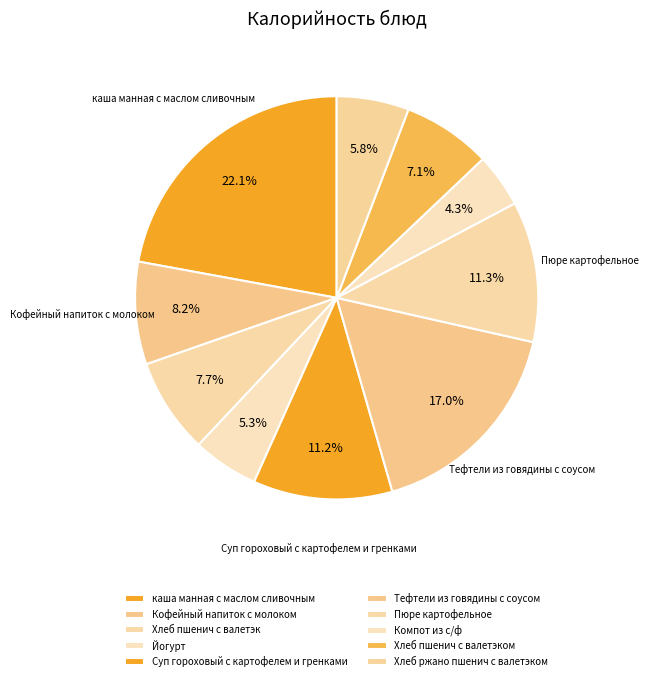

Count the number of slices in the pie.

10